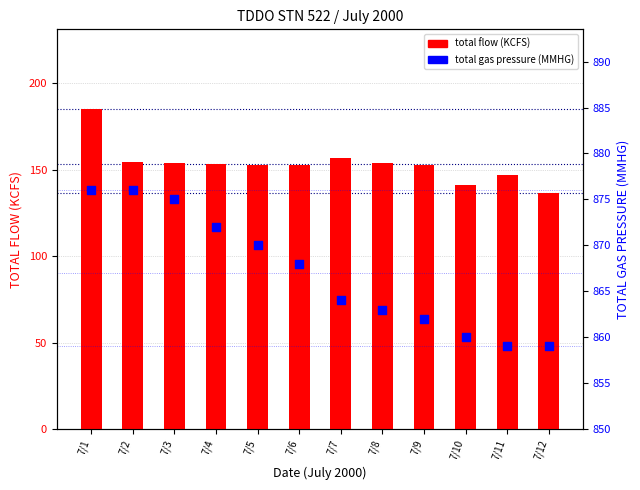

At which category is the sum across all series the highest?

7/1